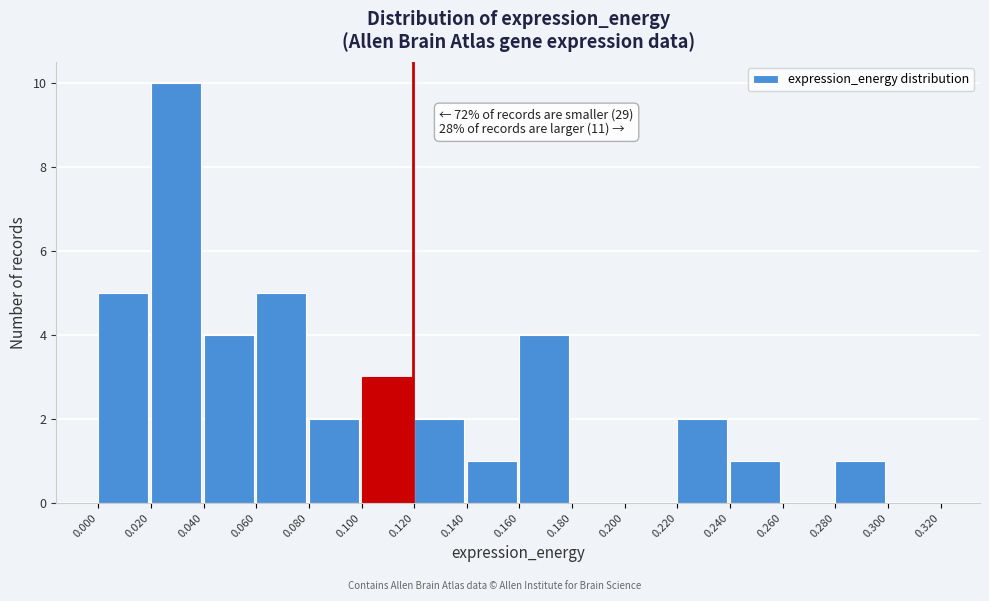

Which range on the x-axis has the tallest bar?

0.020 to 0.040